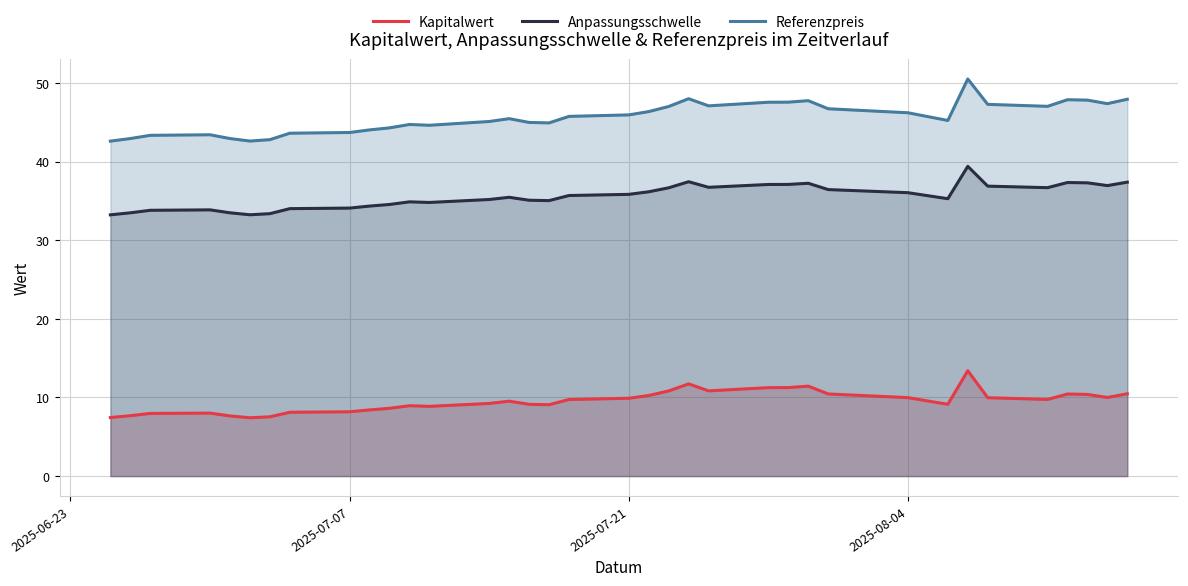

What is the difference between the maximum and second lowest values in the Anpassungsschwelle series?

6.2